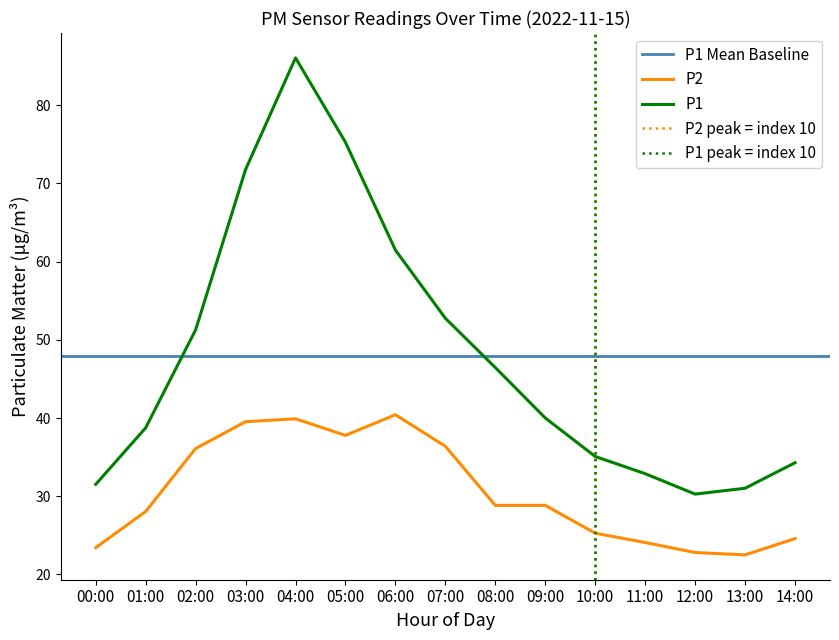

True or false: P2 and P1 cross at least once.

False